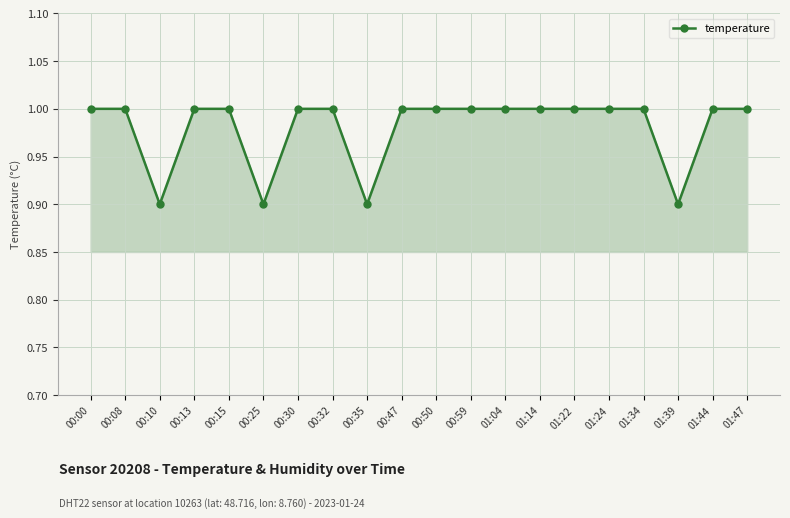

The chart shows a value of 0.4 at 01:44. True or false?

False